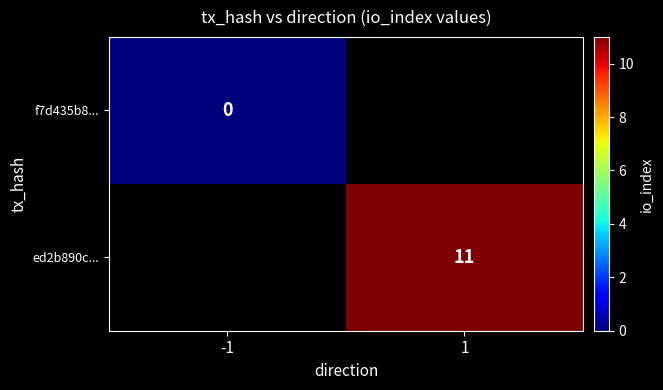

The ed2b890c... series shows 11 at 1. True or false?

True